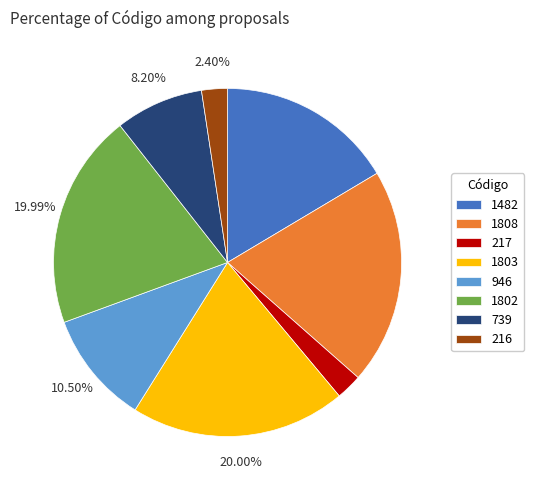

What percentage do 946 and 216 together represent?

12.9%